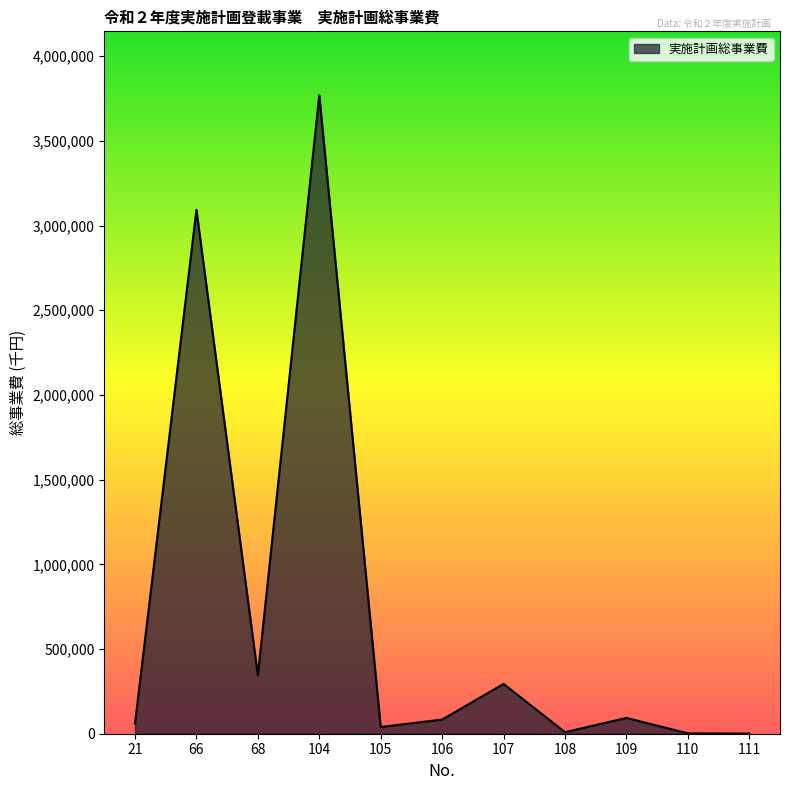

What is the greatest value displayed?

3769443